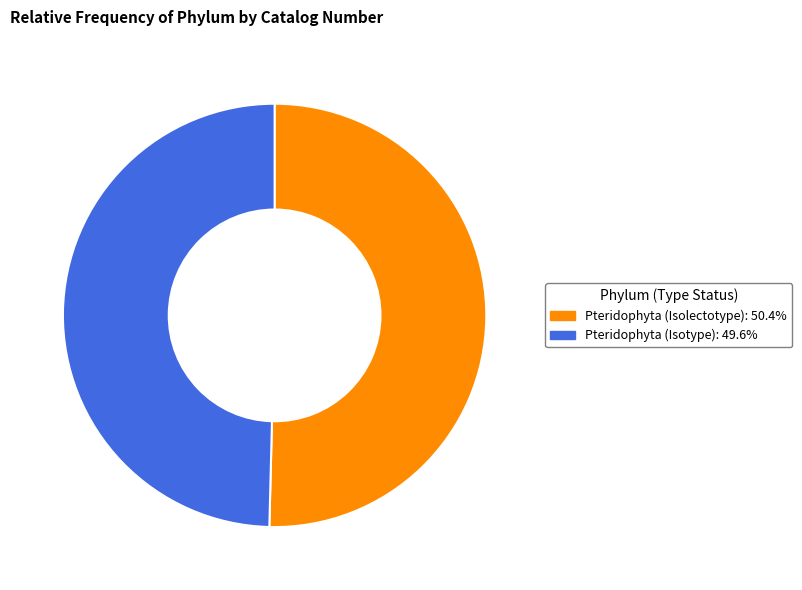

The Pteridophyta (Isolectotype) slice represents 50% of the pie. True or false?

True